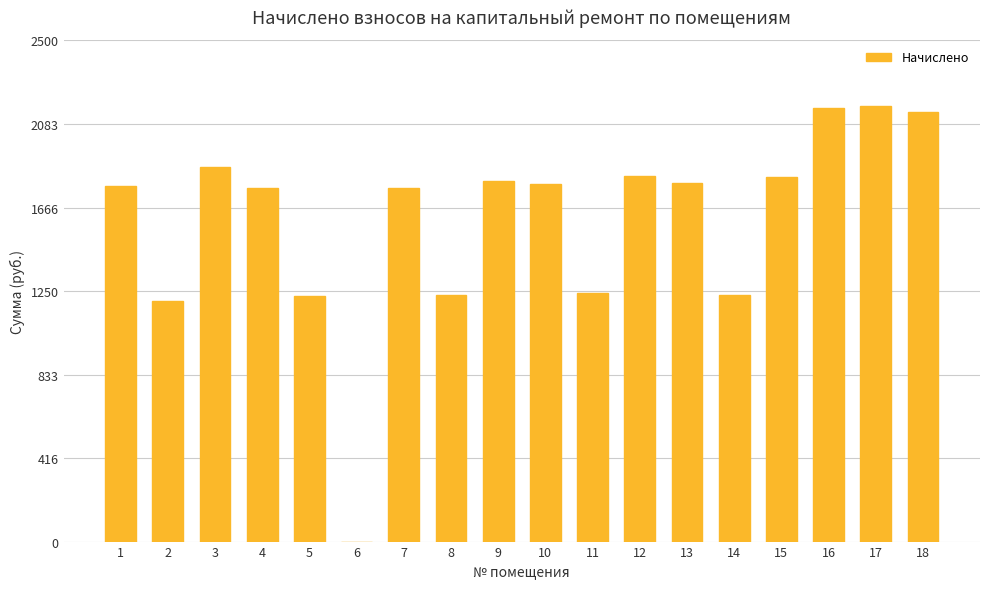

What is the sum of all values?

28791.8